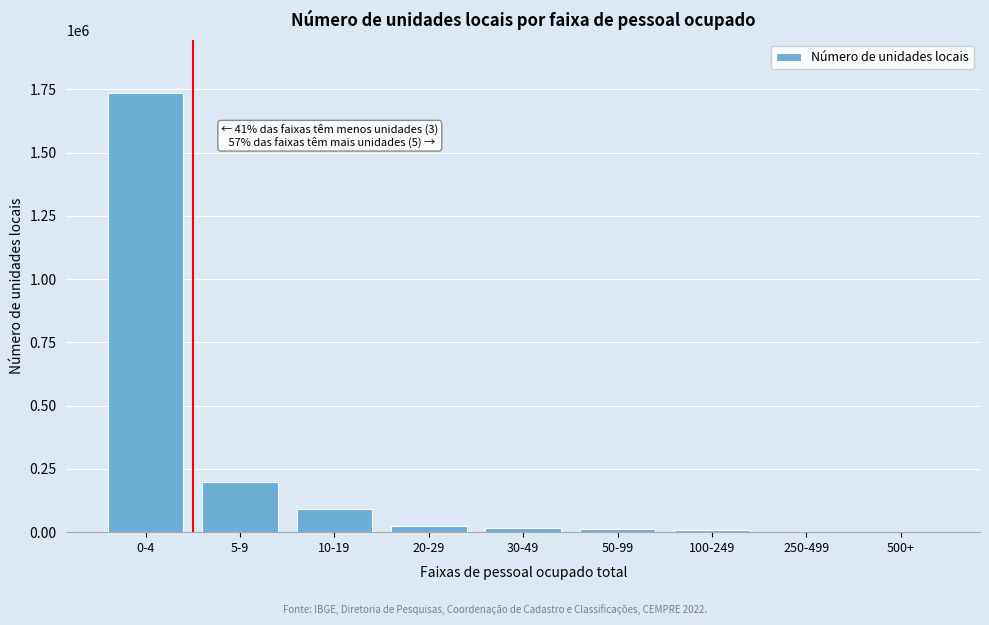

At which label is the value closest to 868849?

5-9